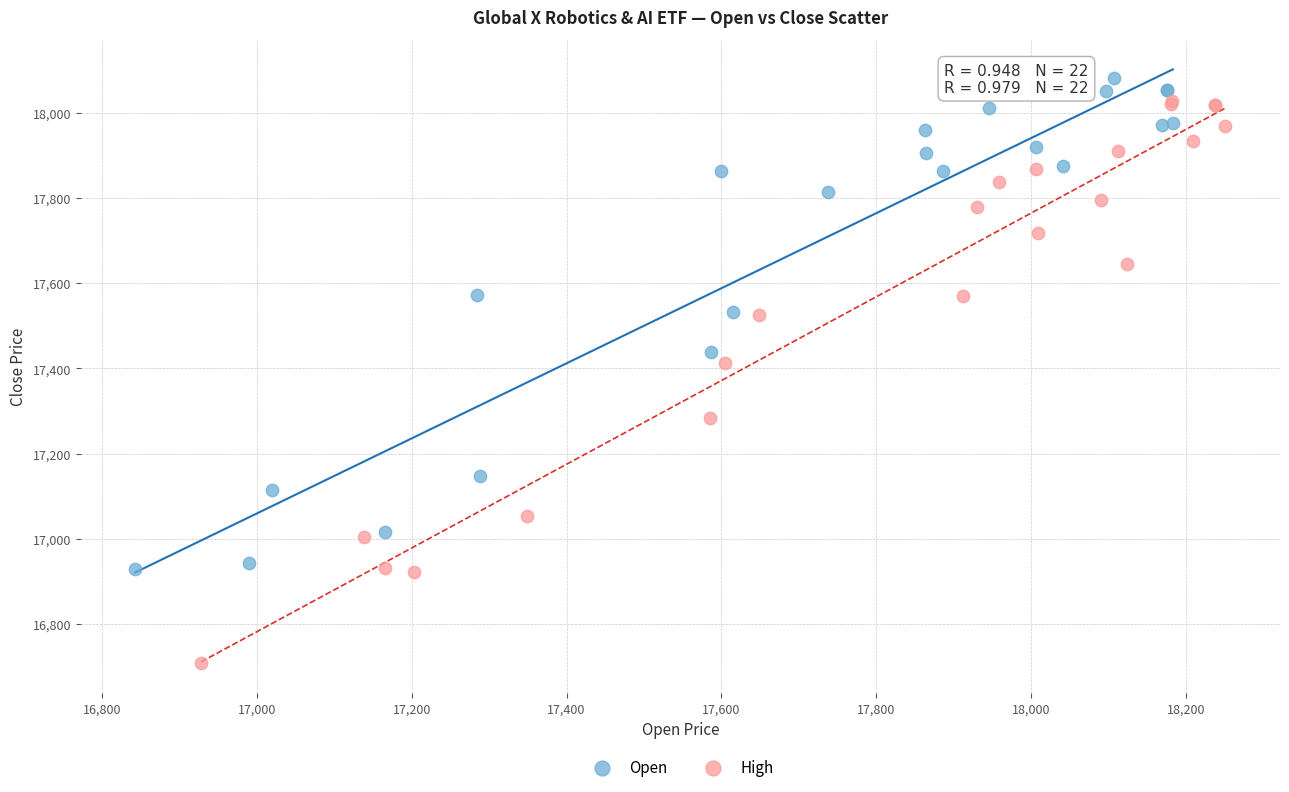

Which series has the widest spread of Y values?

High